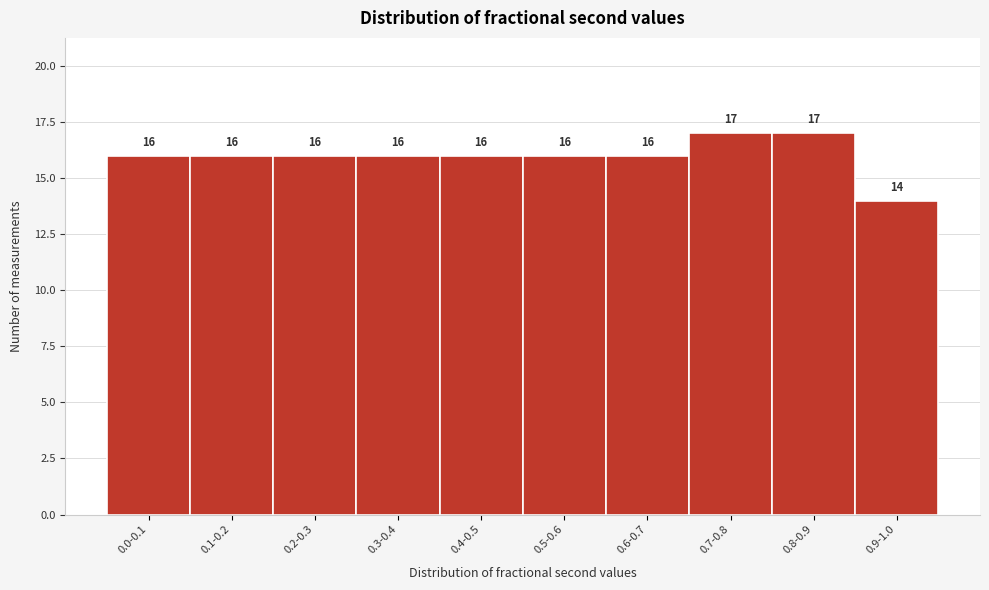

Reading right to left, what are all the values shown in this chart?

14	17	17	16	16	16	16	16	16	16